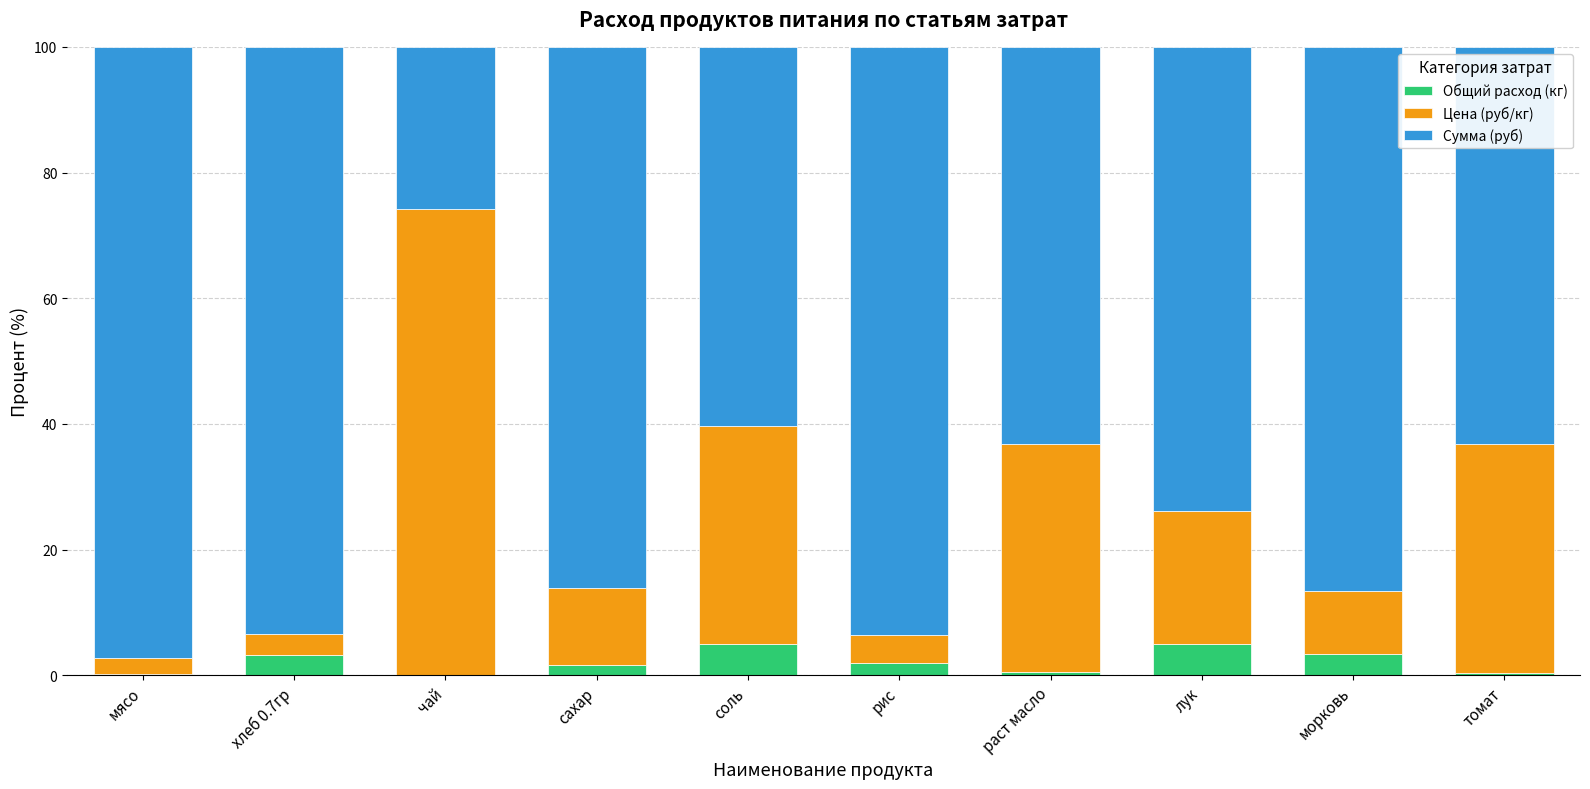

Where is Общий расход (кг) nearest to the value 2?

рис